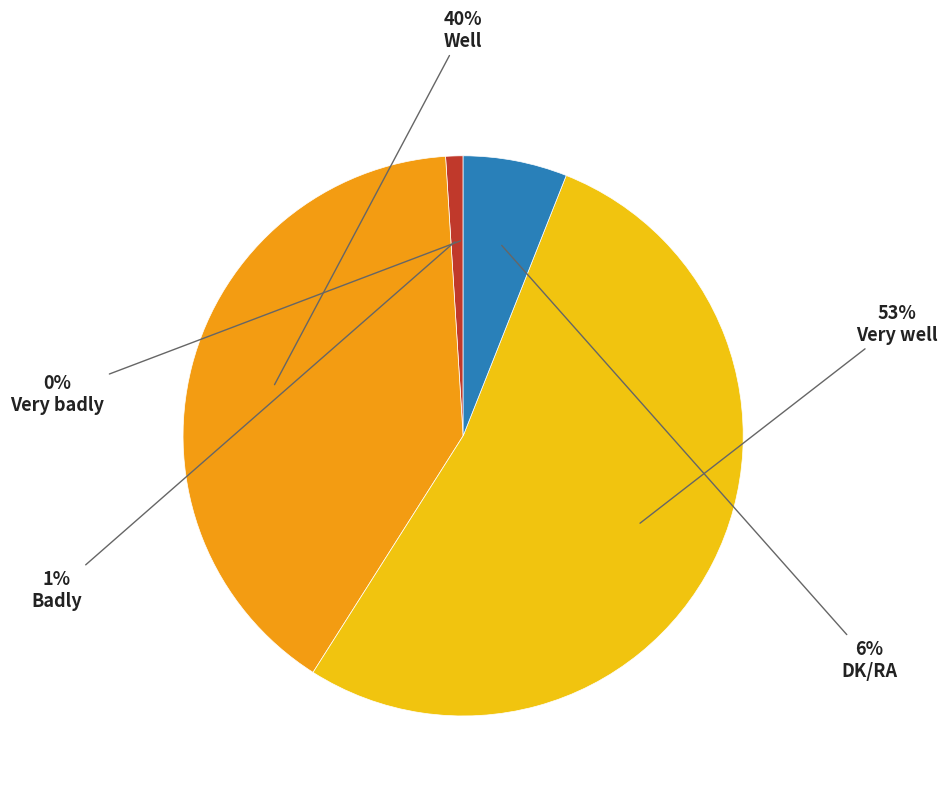

Is there a majority slice in this chart?

Yes